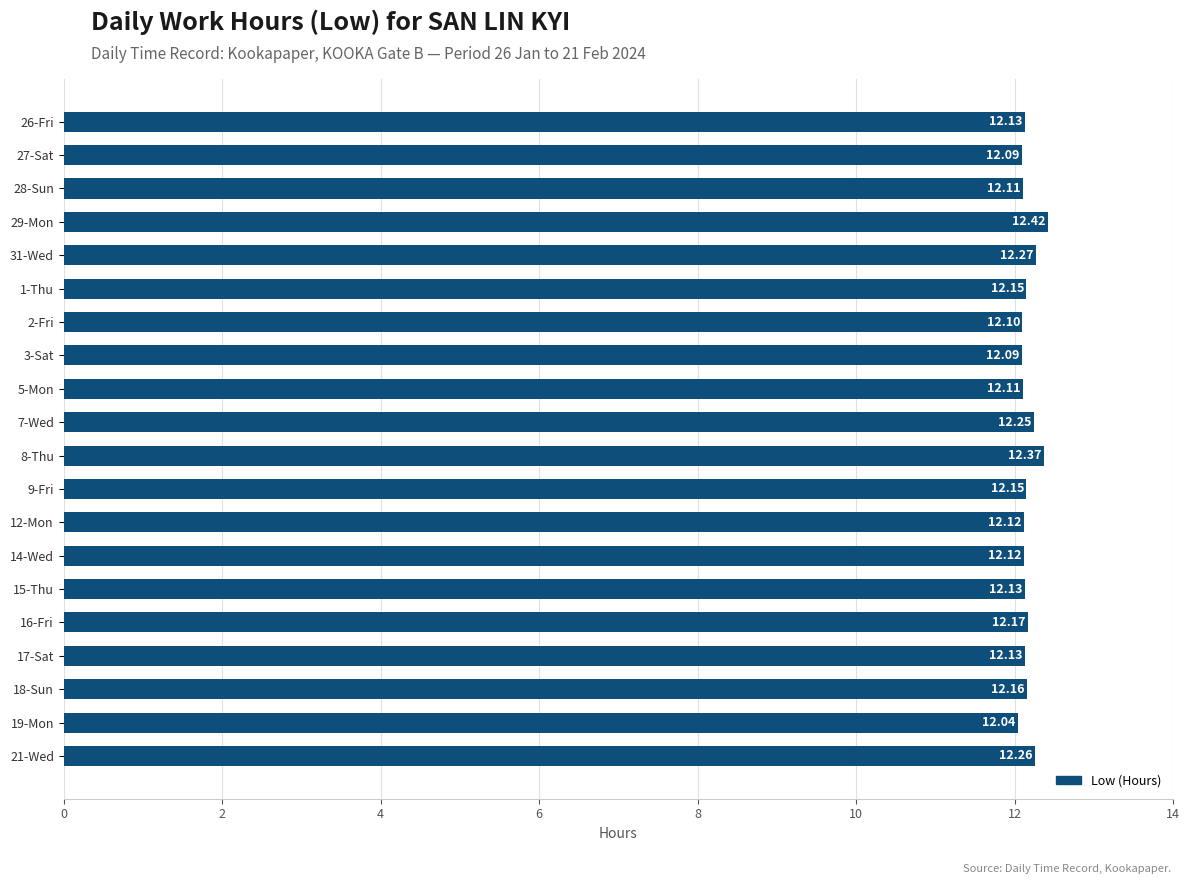

What is the maximum value shown in the chart?

12.4